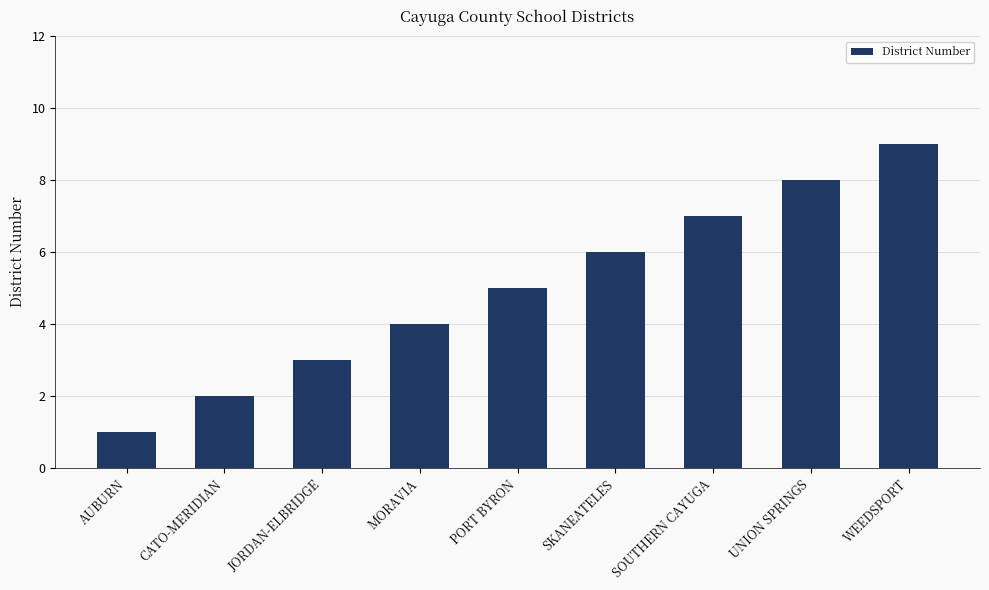

What is the change in value from AUBURN to CATO-MERIDIAN?

+1